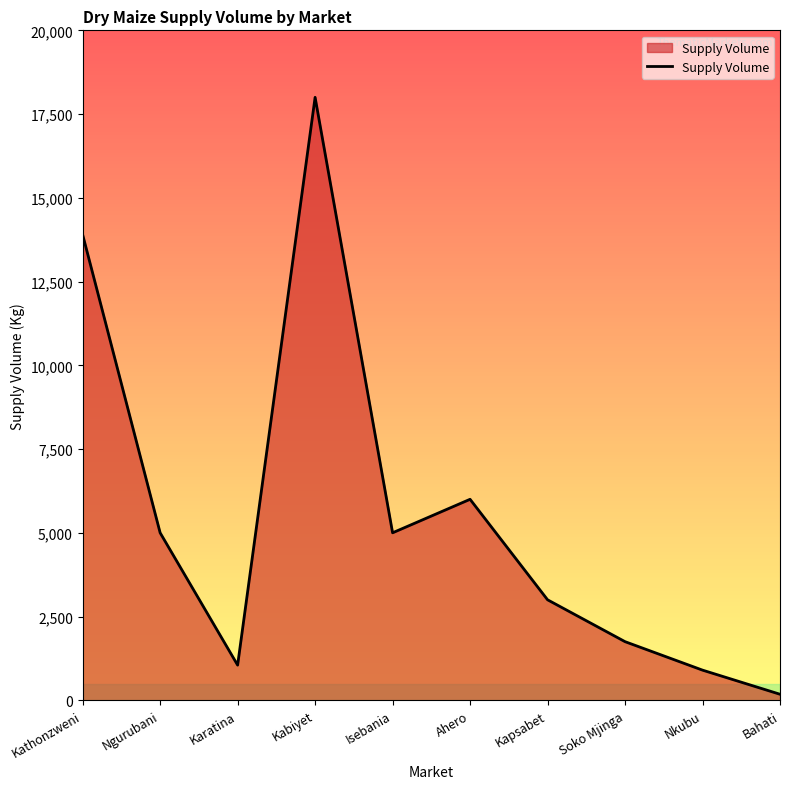

What is the difference between the values at Karatina and Soko Mjinga?

700